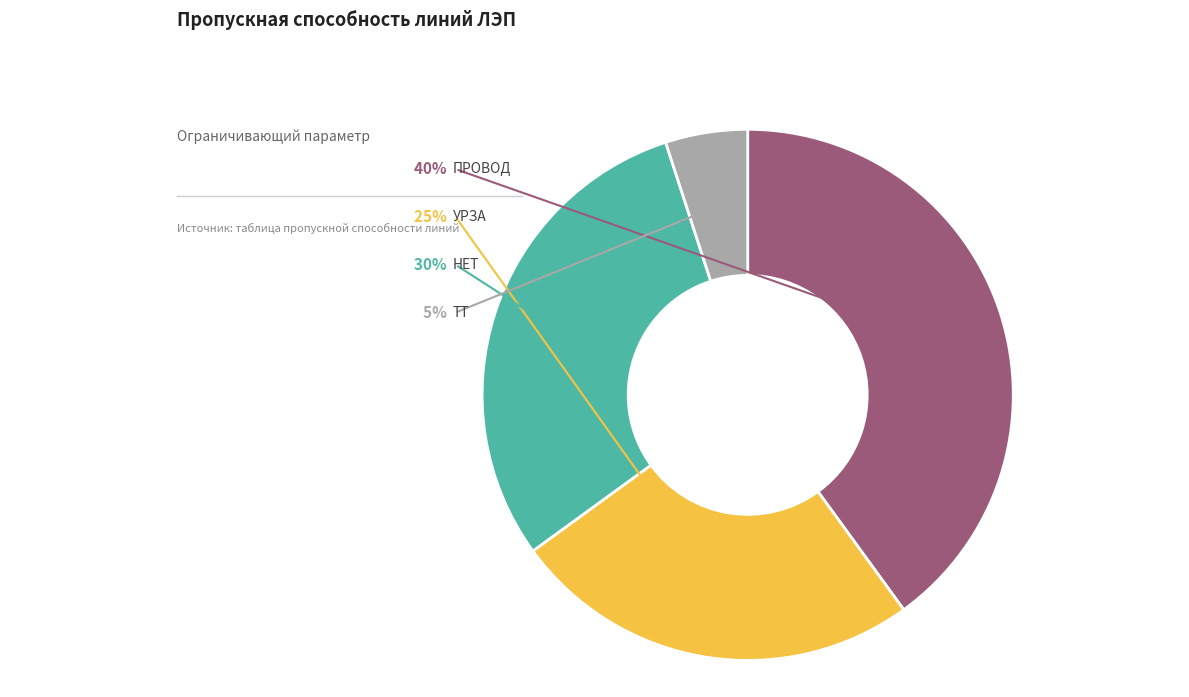

Is there any slice that represents more than half of the pie?

No